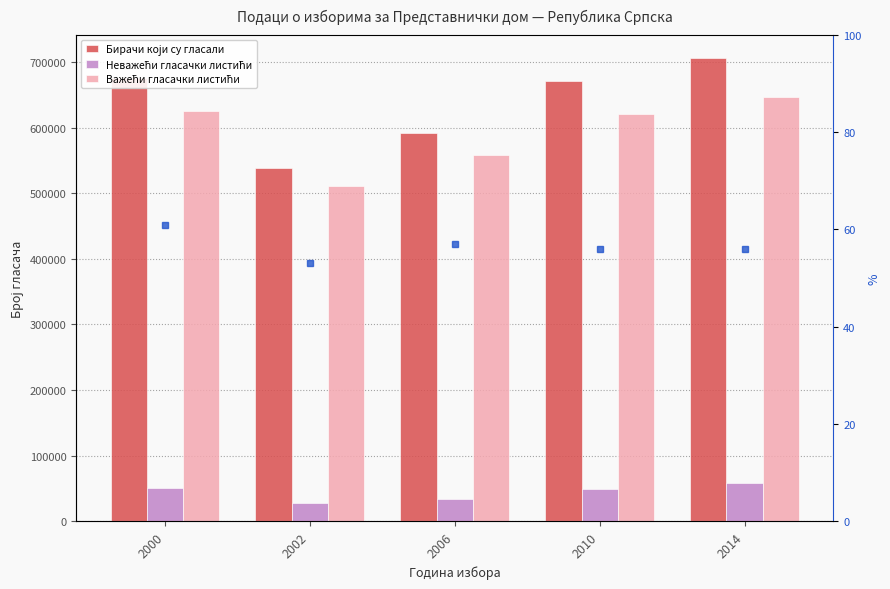

How many categories are shown in the chart?

5